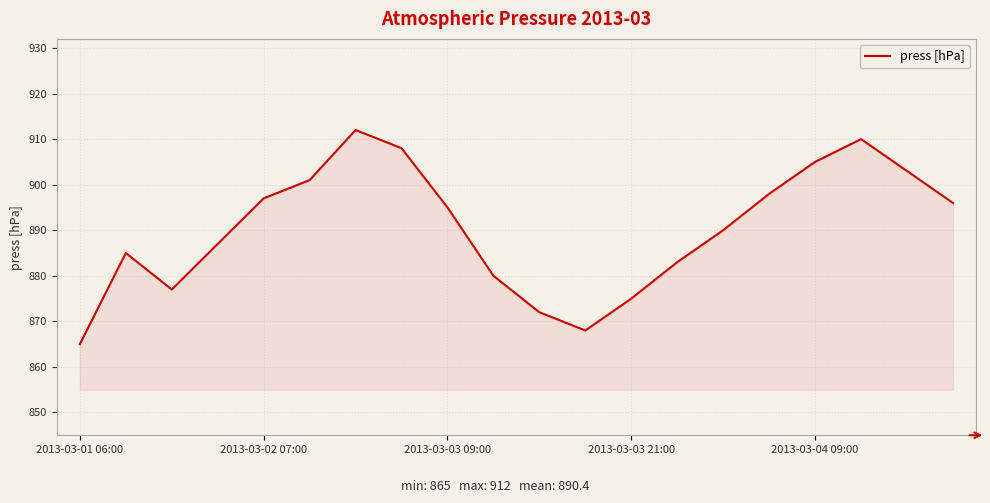

What is the difference between the maximum and minimum values?

47